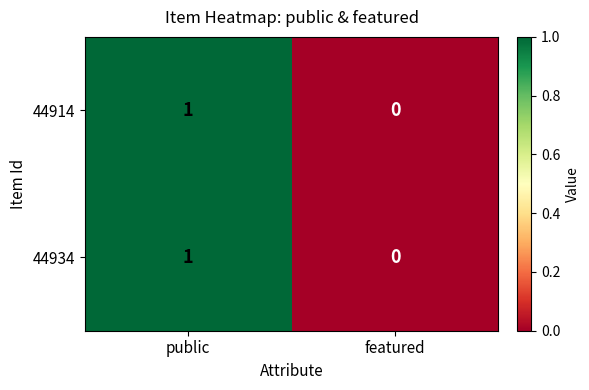

Is it true that 44934 equals 0 at featured?

True